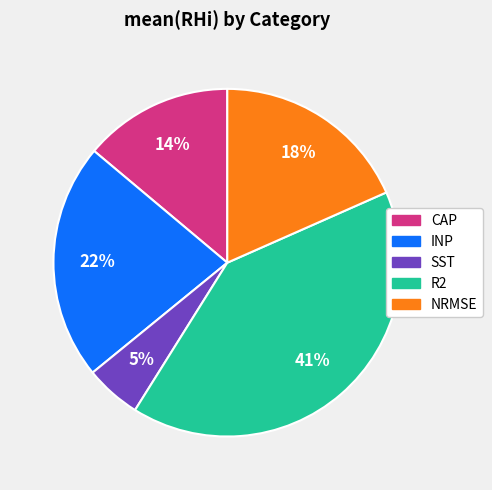

Which category has the biggest portion of the pie?

R2